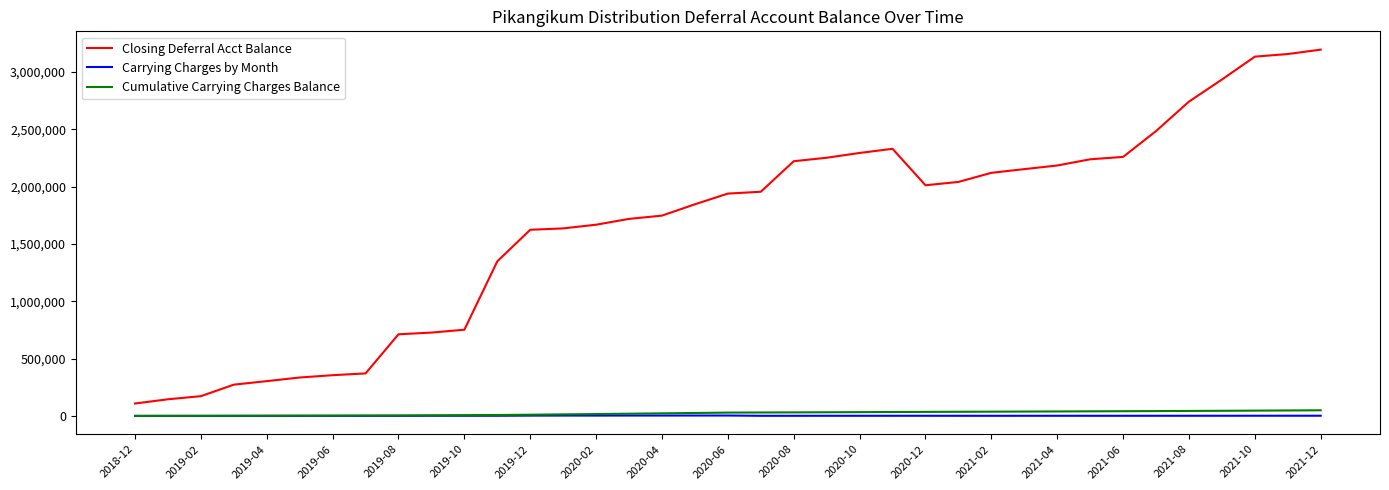

True or false: Closing Deferral Acct Balance and Carrying Charges by Month intersect in this chart.

False